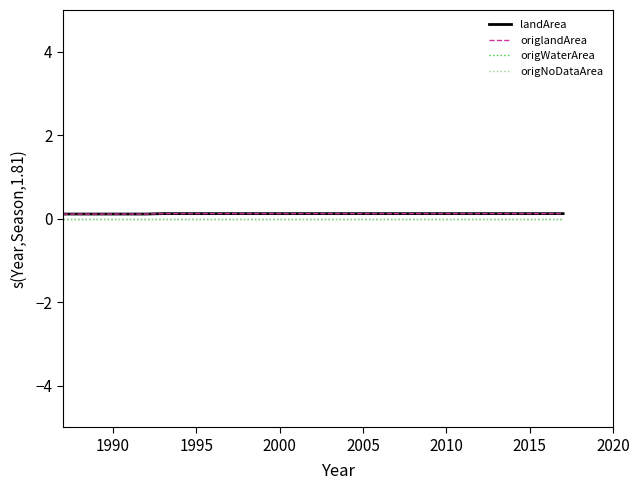

True or false: origlandArea and origWaterArea cross at least once.

False